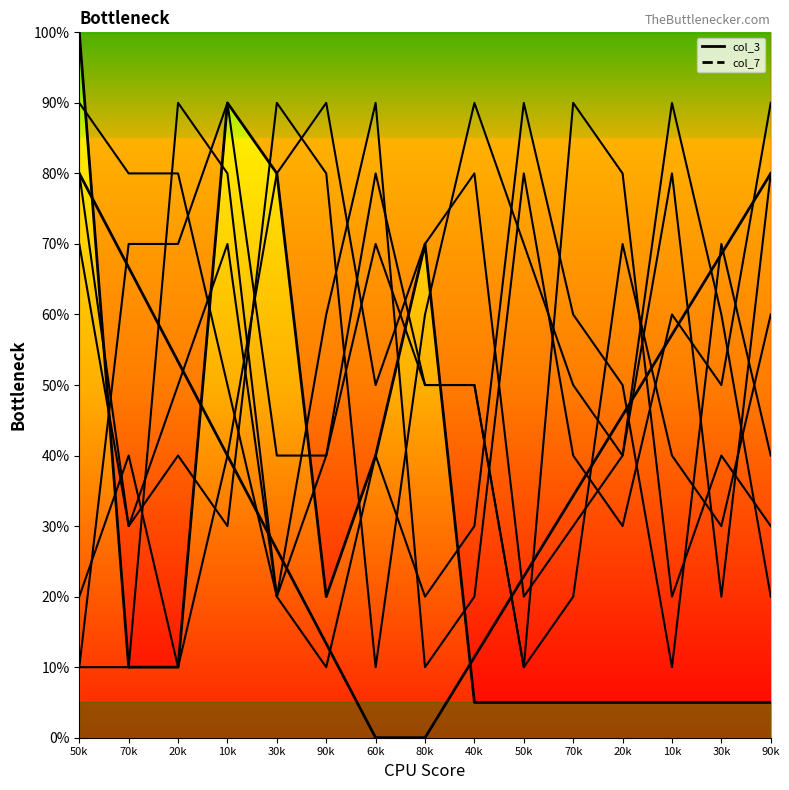

Rank the categories by col_3 value from highest to lowest.

50k, 10k, 30k, 80k, 60k, 90k, 70k, 20k, 40k, 50k, 70k, 20k, 10k, 30k, 90k